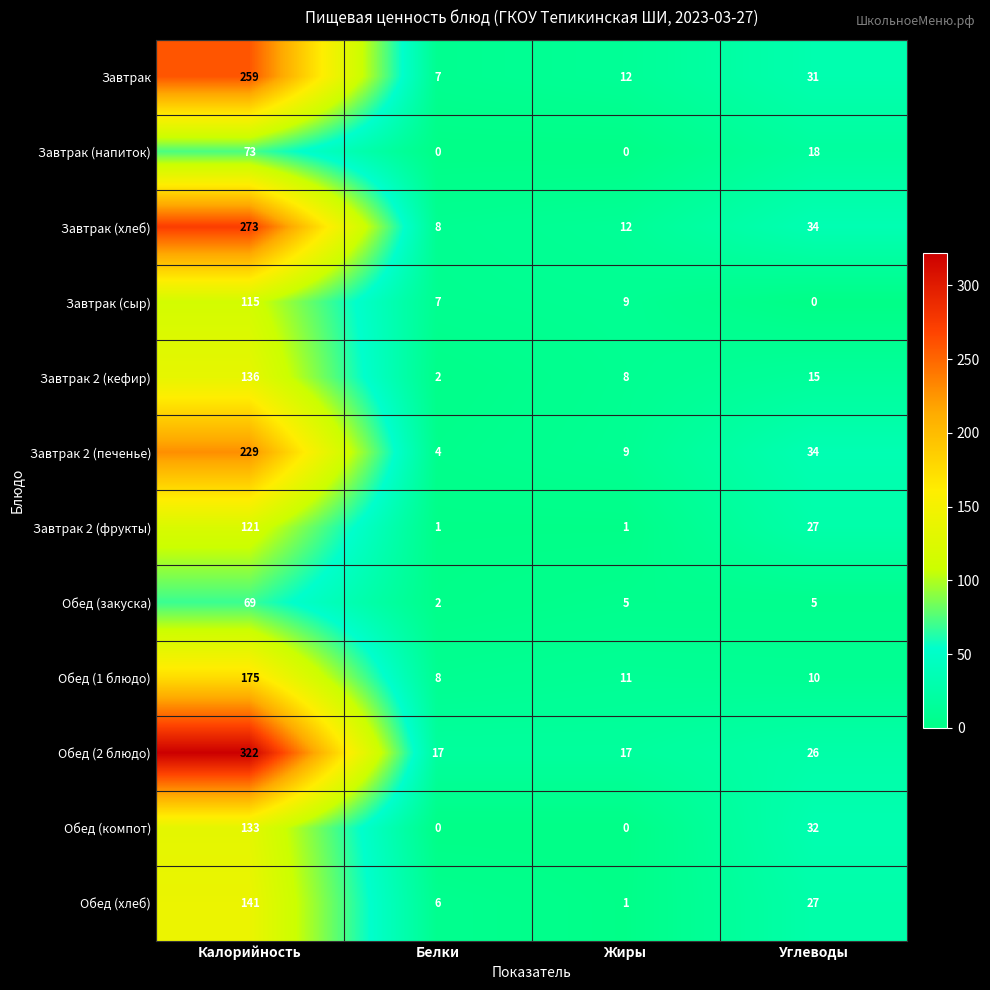

How many series are shown in this chart?

12